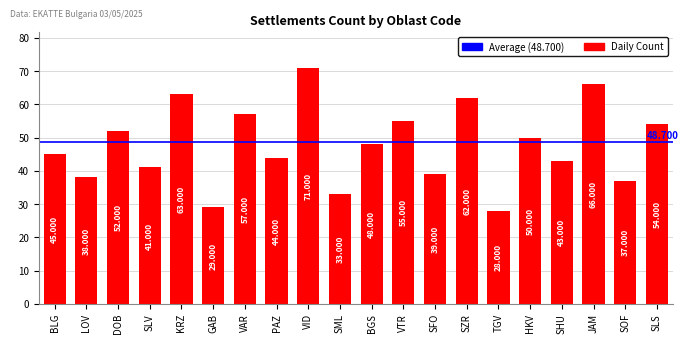

What is the sum of all values?

955